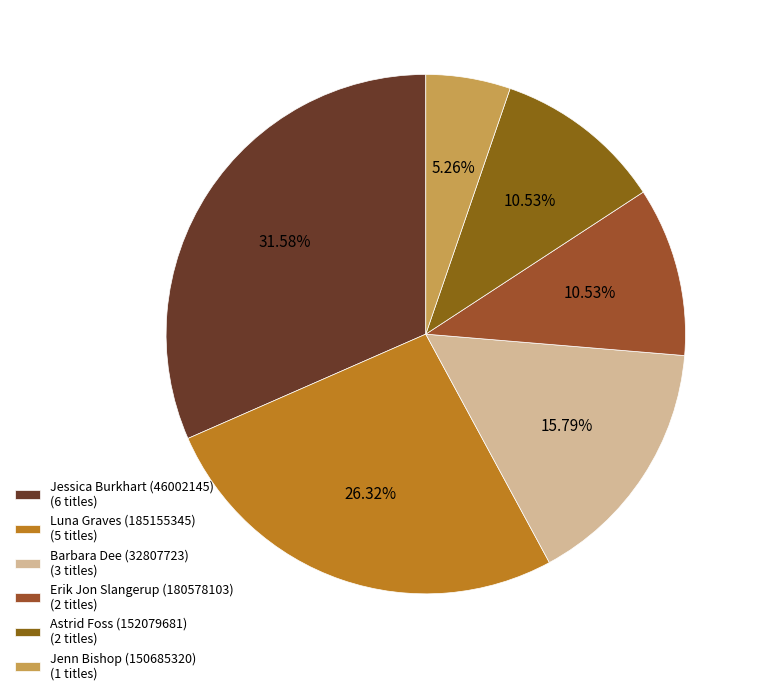

What is the smallest slice in the pie chart?

Jenn Bishop (150685320) (1 titles)